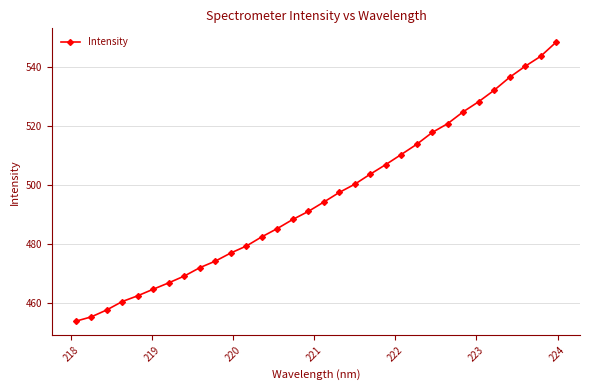

What is the minimum value shown in the chart?

453.7